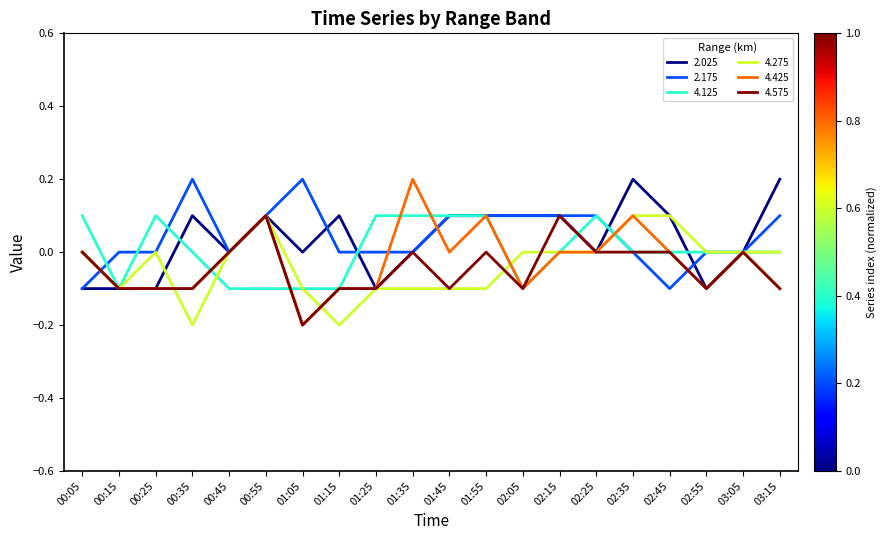

Which series has the widest spread of values?

4.425